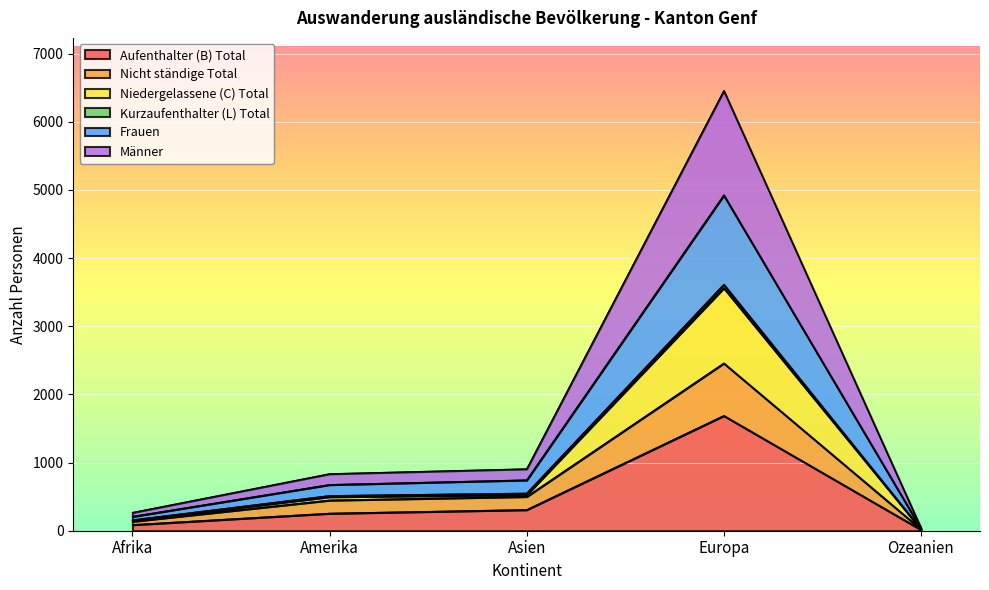

What is the maximum value for Aufenthalter (B) Total?

1688